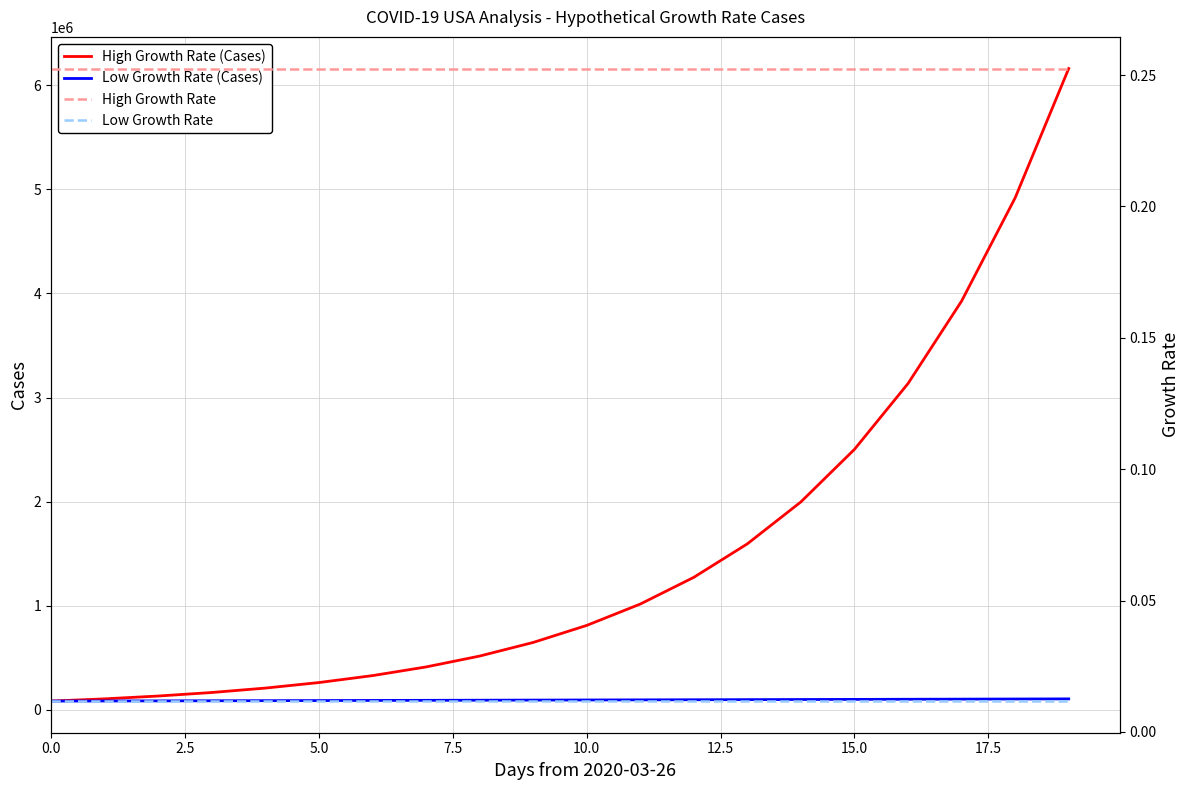

True or false: High Growth Rate (Cases) has more than 2 points higher than both neighbors.

False